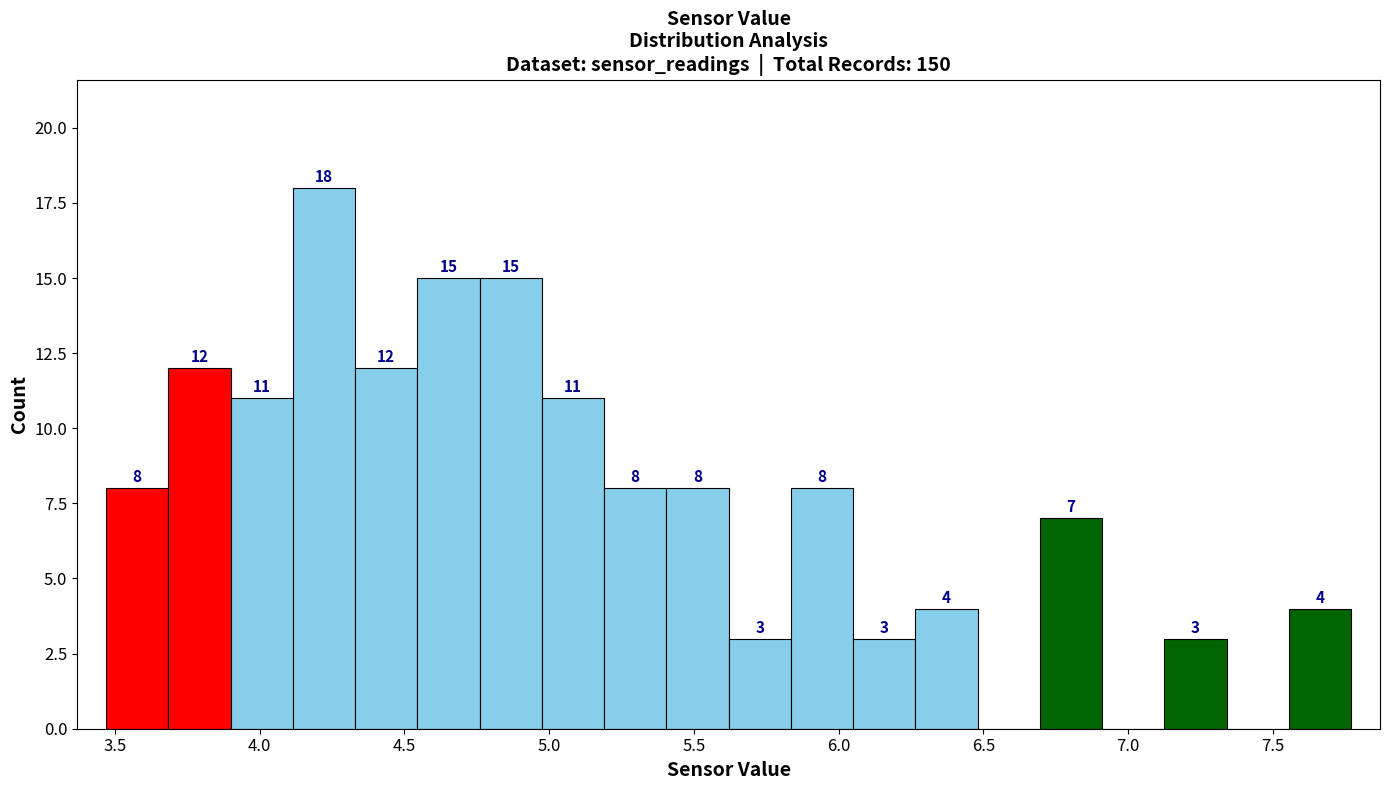

Which range on the x-axis has the tallest bar?

4.115 to 4.330